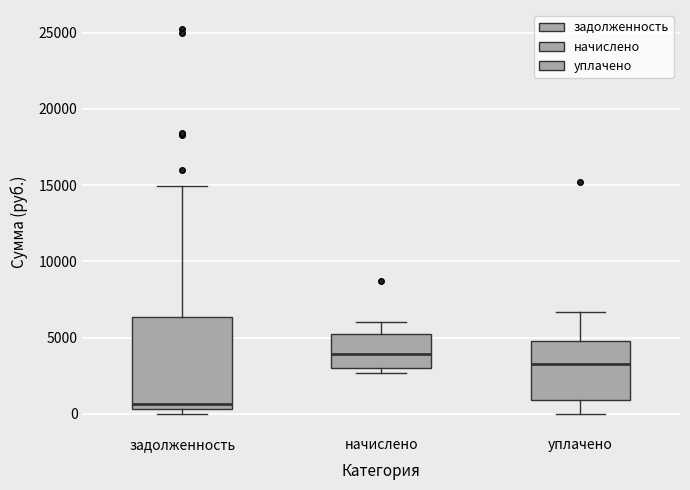

Which box's median line is the lowest?

задолженность